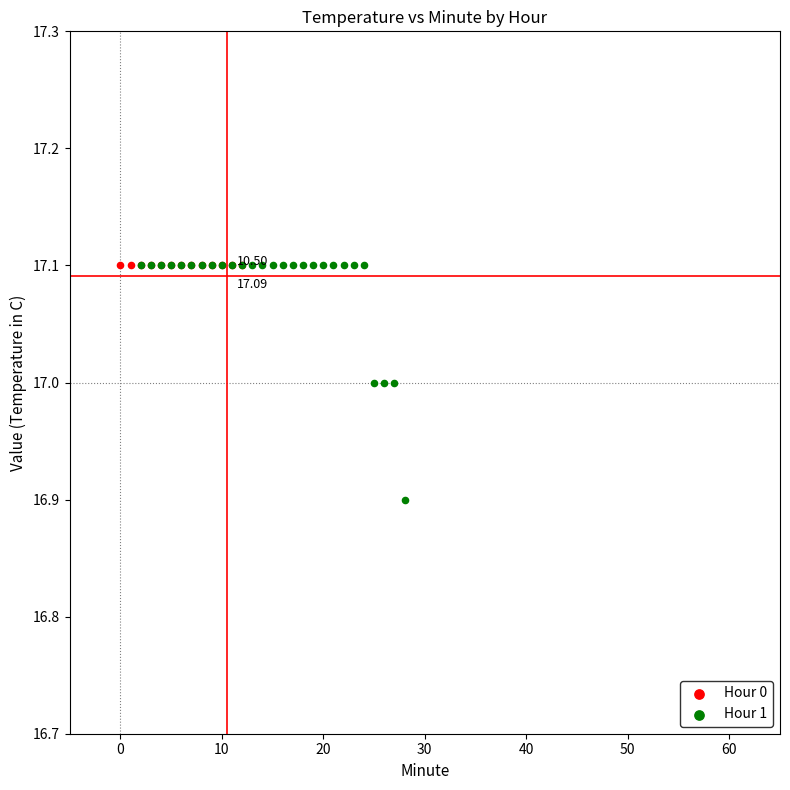

Which series contains the lowest Y value?

Hour 1